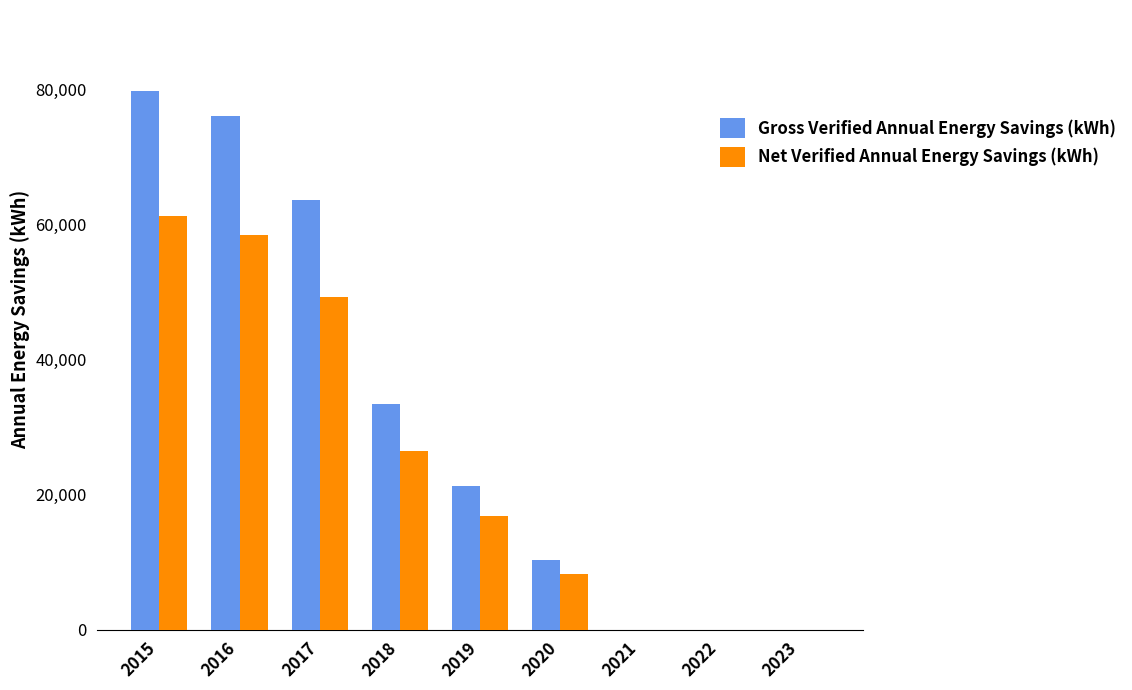

The Net Verified Annual Energy Savings (kWh) series shows 49157 at 2017. True or false?

True